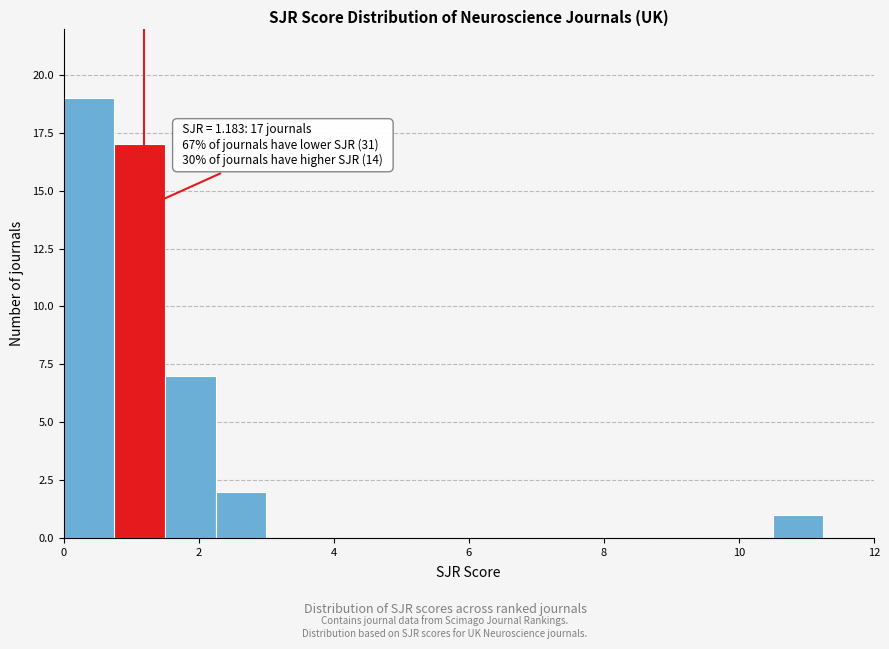

Around what value on the x-axis is the tallest bar? Give the approximate position of its centre, as read against the axis.

0.4